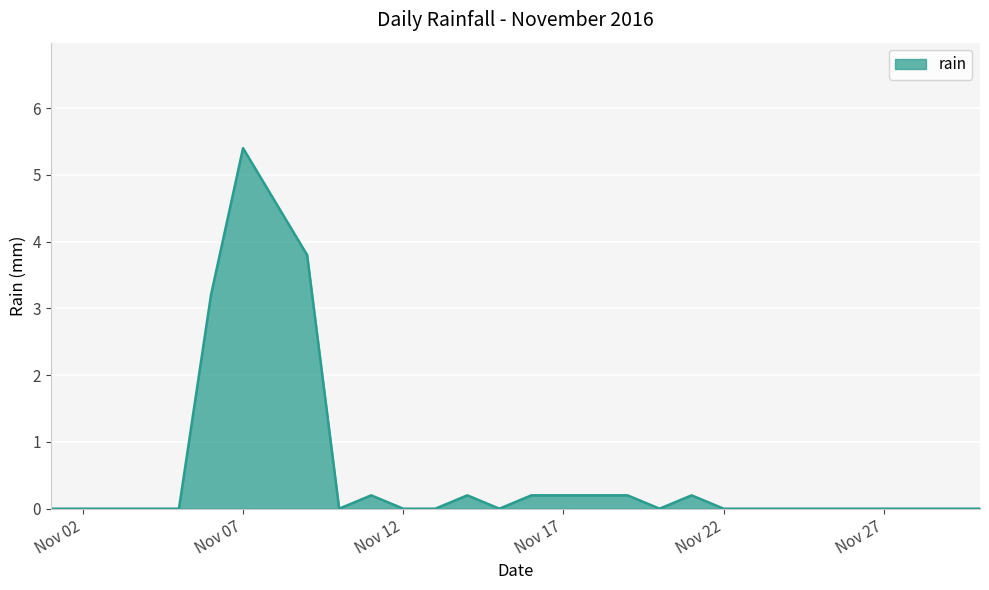

What is the difference between the maximum and minimum values?

5.4